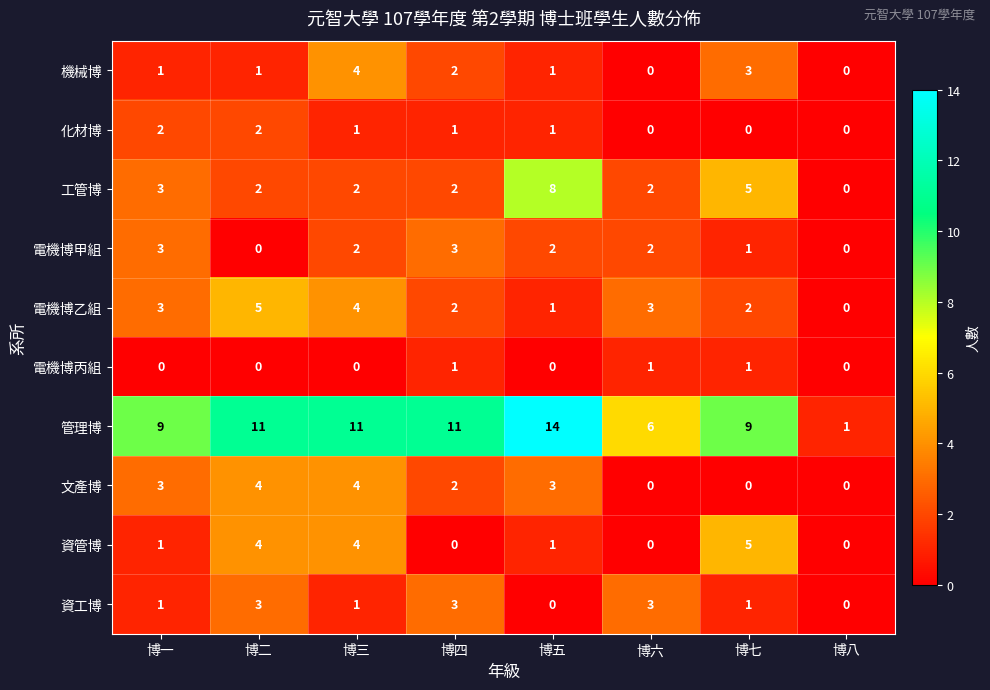

Where is 機械博 nearest to the value 2?

博四